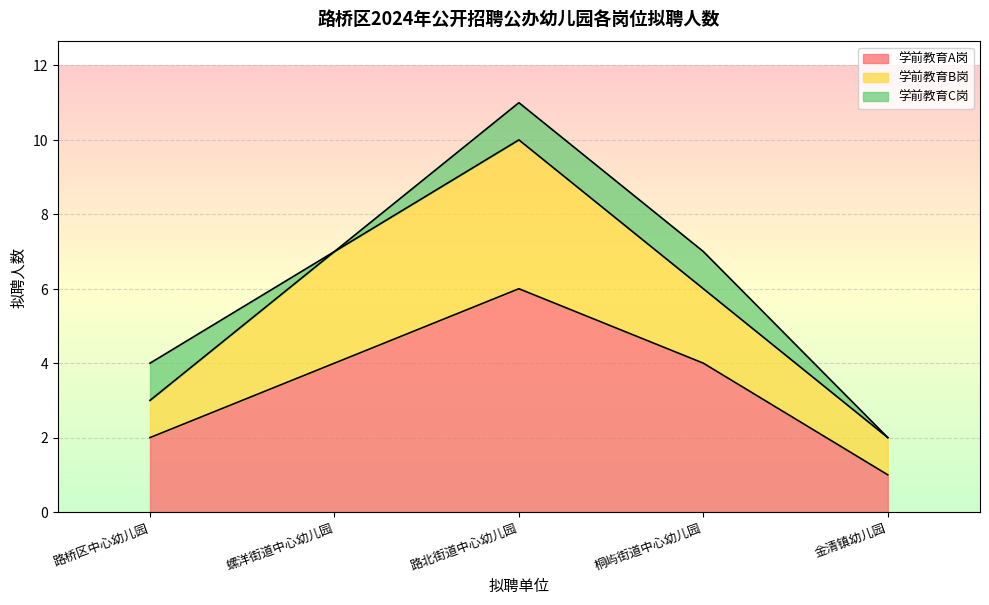

At 桐屿街道中心幼儿园, list the series in order from largest to smallest.

学前教育A岗, 学前教育B岗, 学前教育C岗